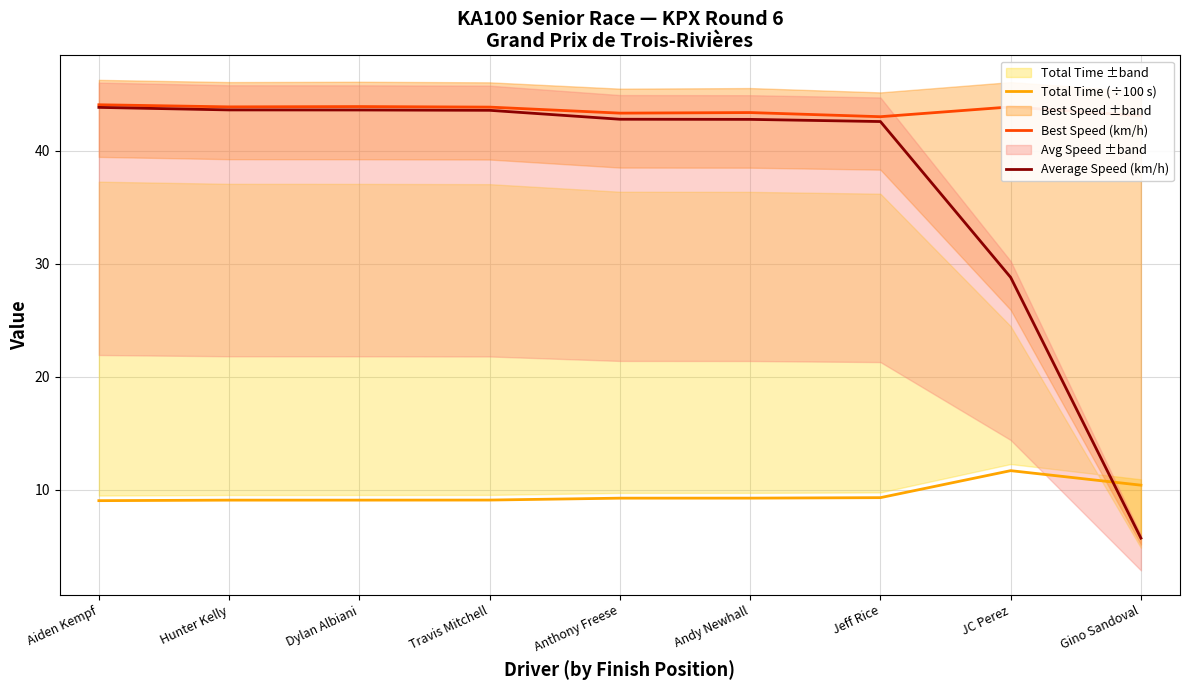

Between which two adjacent categories do Average Speed (km/h) and Total Time (÷100 s) first intersect?

JC Perez and Gino Sandoval